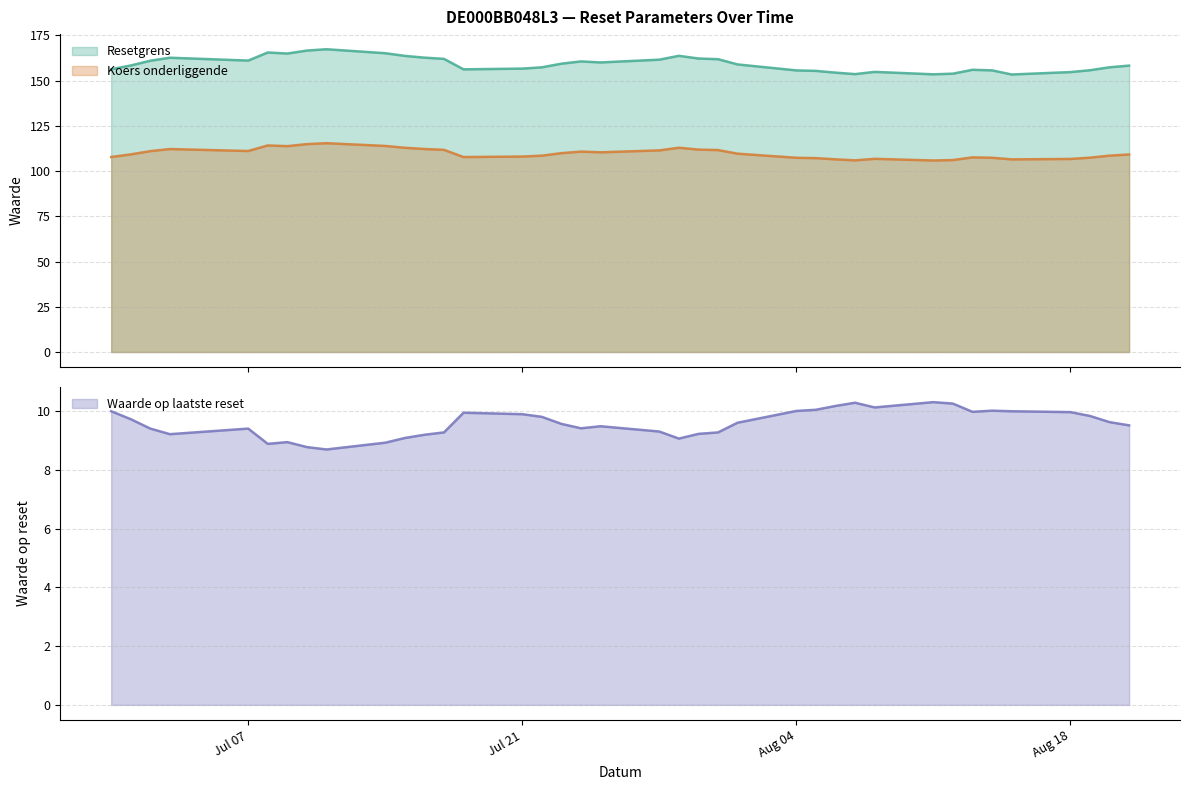

List the series in order of their peak value, highest first.

Resetgrens, Koers onderliggende, Waarde op laatste reset